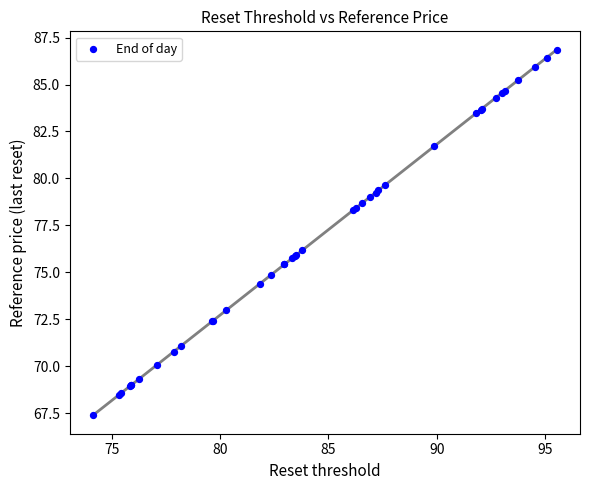

What Y value in the scatter plot is closest to 77?

76.2